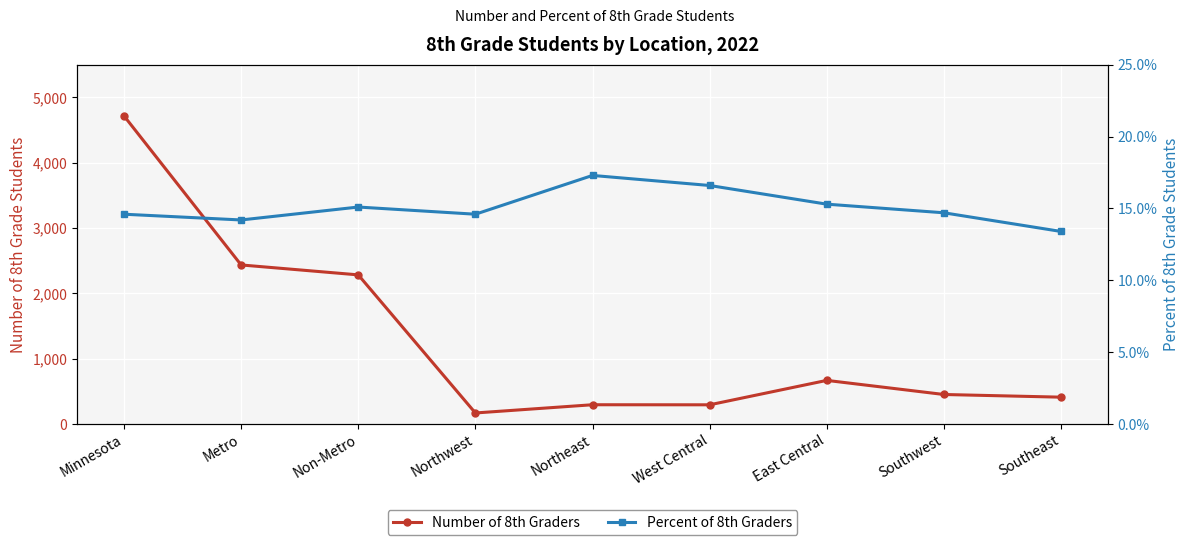

List the series in order of their peak value, lowest first.

Percent of 8th Graders, Number of 8th Graders